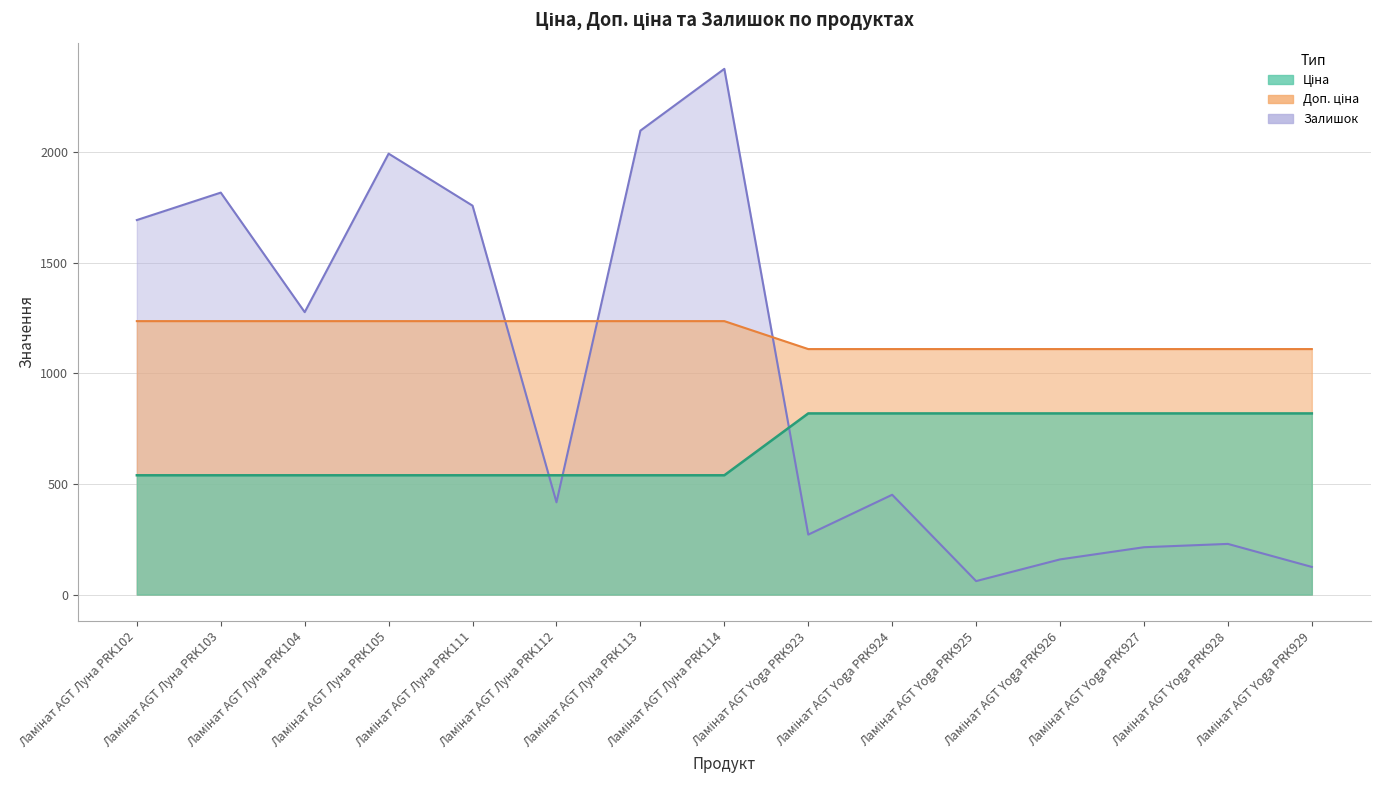

Is the value of Доп. ціна at Ламінат AGT Луна PRK104 greater than the value of Ціна at Ламінат AGT Луна PRK104?

No